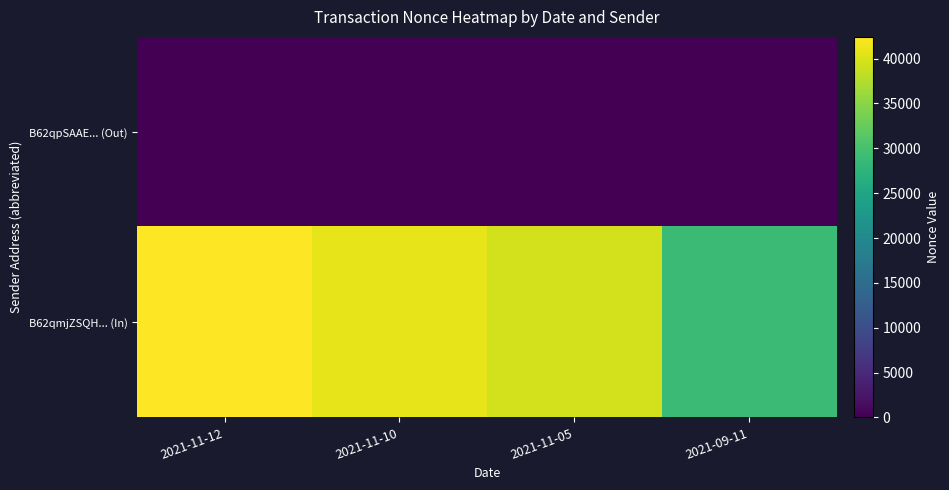

How many distinct data groups are displayed?

2